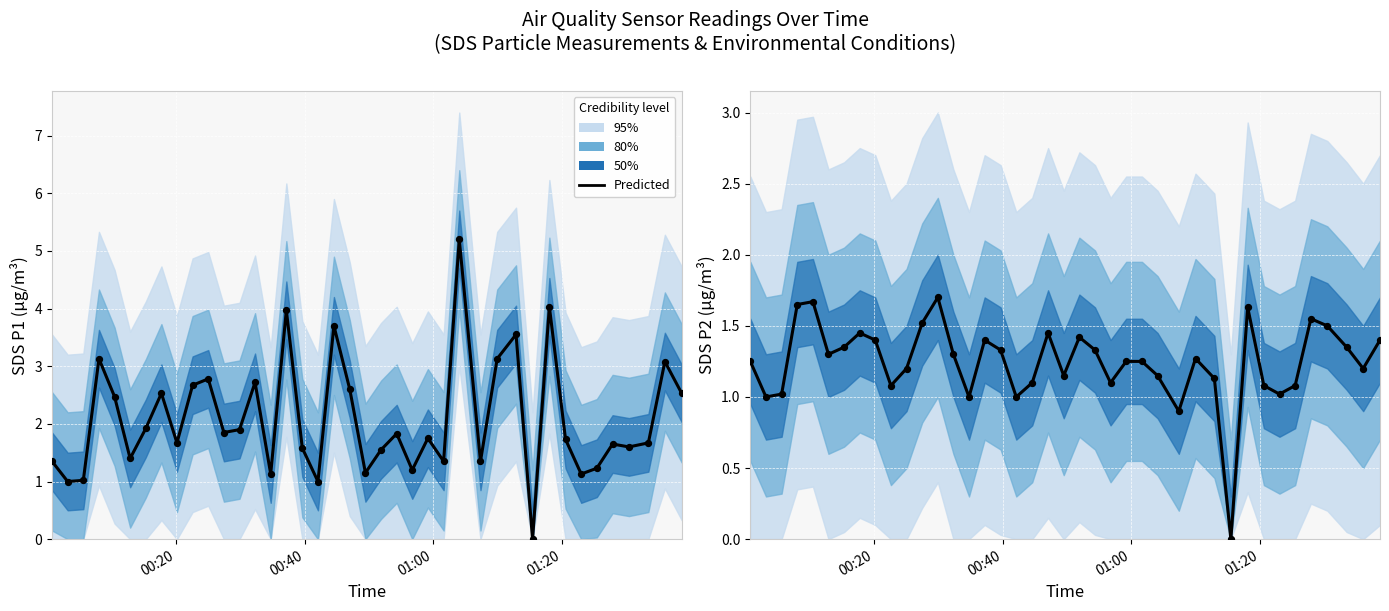

At how many categories does at least one series exceed 1?

35